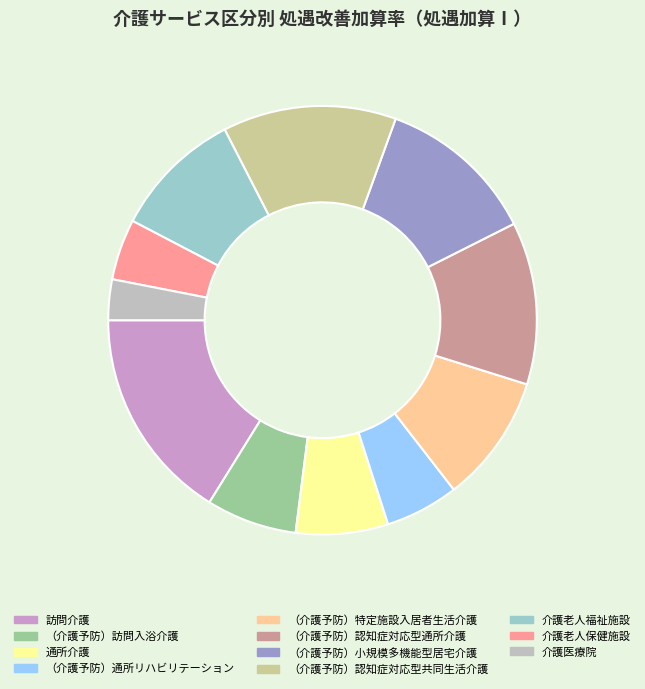

Which slice is the largest?

訪問介護